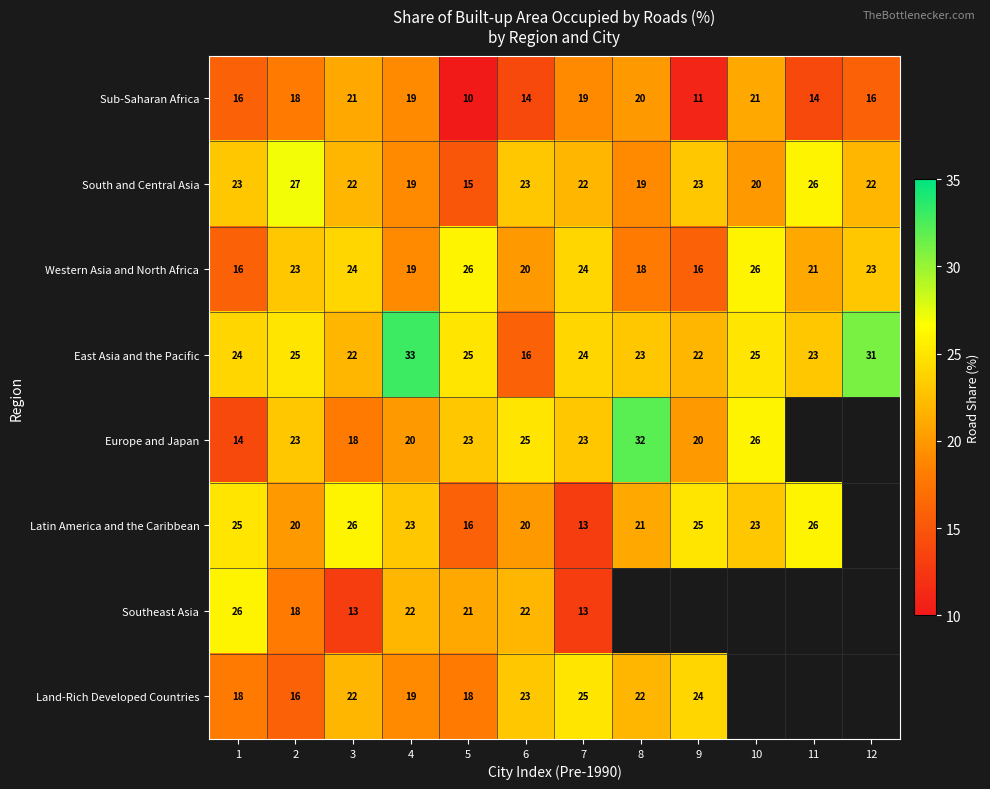

True or false: Land-Rich Developed Countries has a value of 9.6 at 6.

False